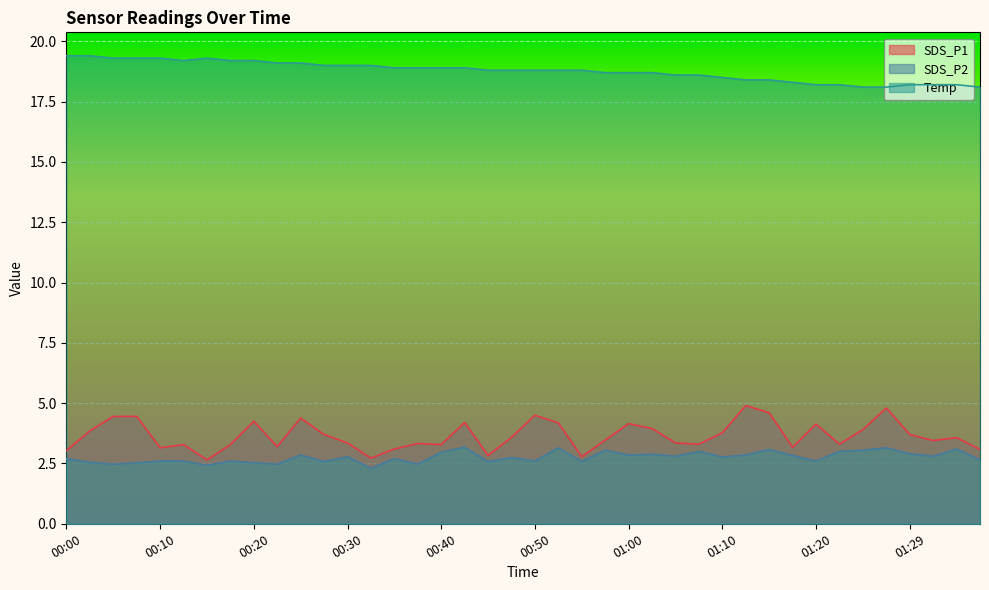

What is the minimum value for SDS_P1?

2.6